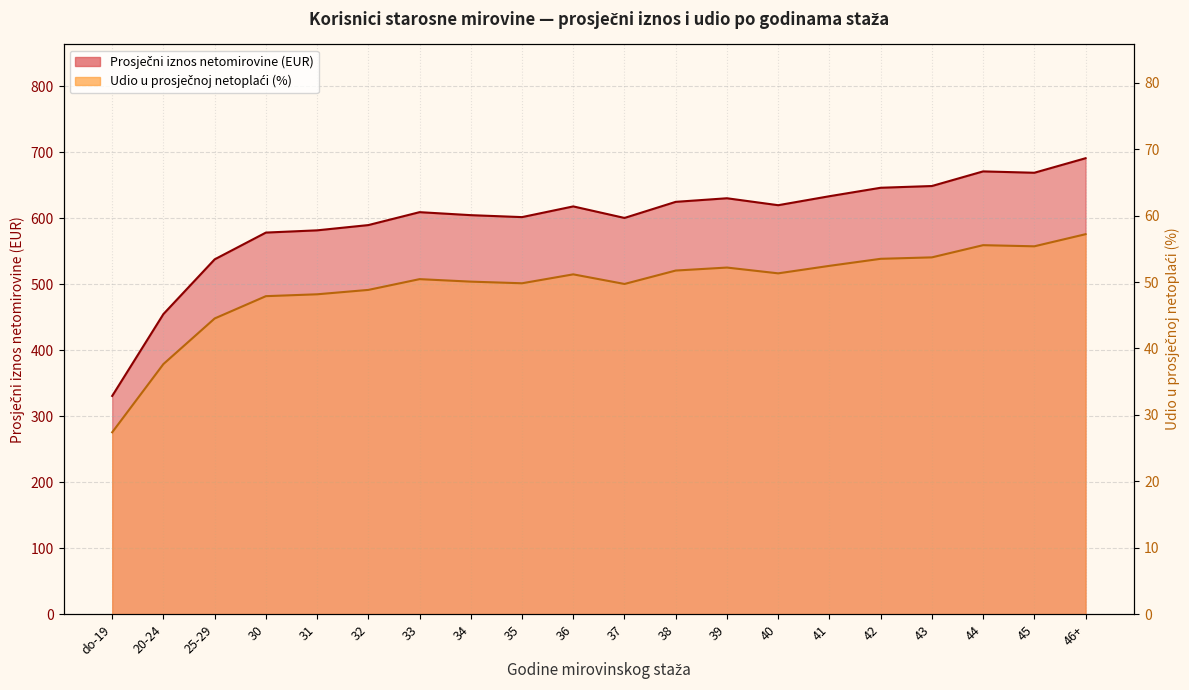

How many lines are shown in the chart?

2